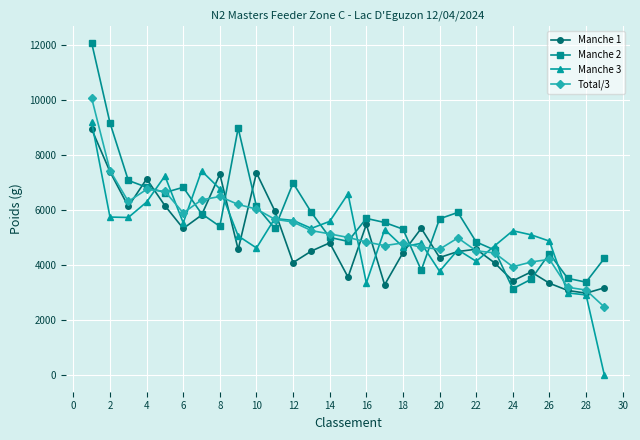

What is the value of the Manche 1 point at the 21st from the left?

4494.0